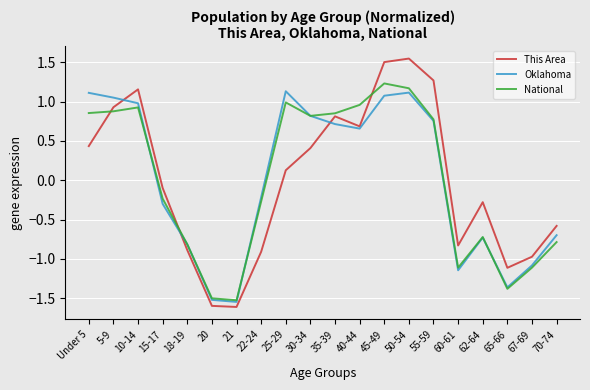

What is the smallest value displayed?

-1.6